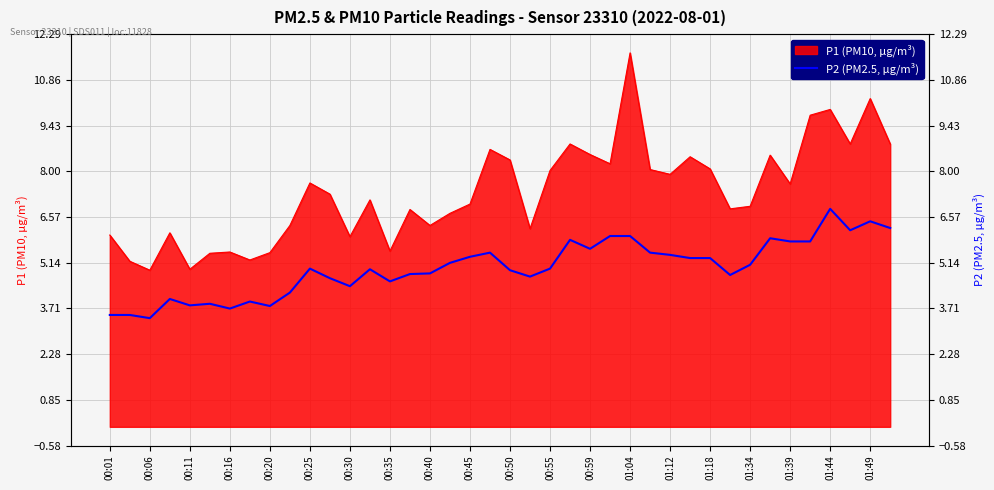

True or false: the data has more than 1 interior local peaks.

True